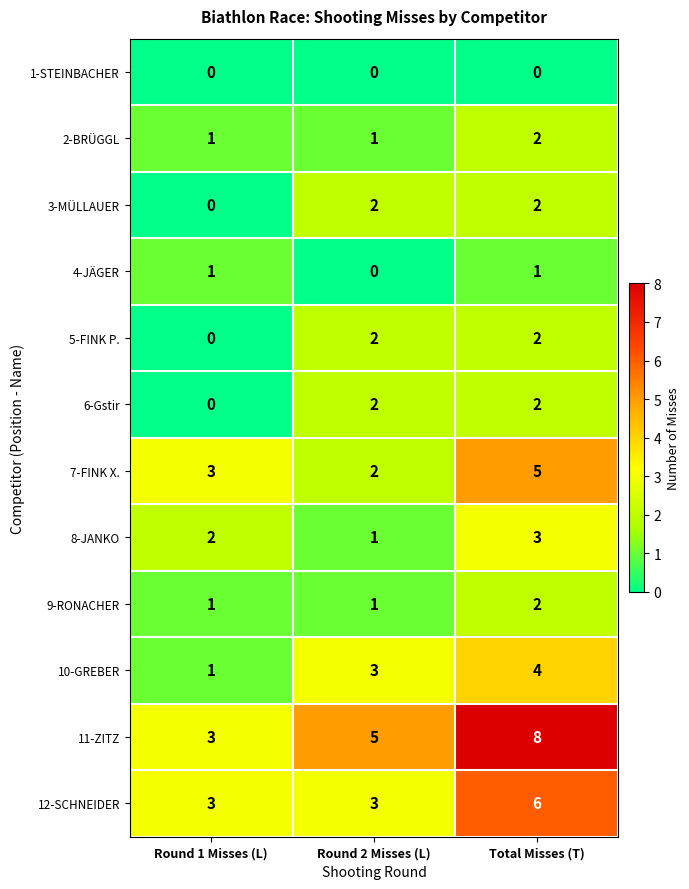

At which category is the sum across all series the highest?

Total Misses (T)